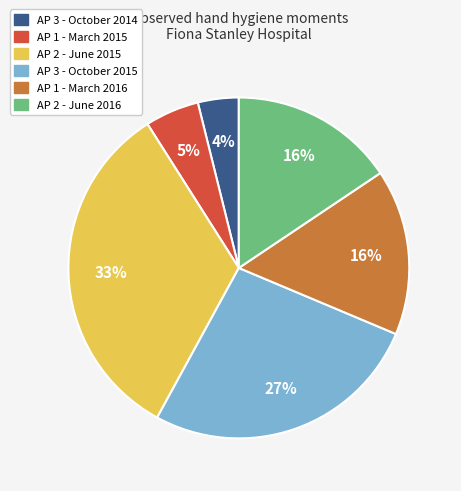

To the nearest percent, what is the difference between the largest and smallest slice percentages?

29%